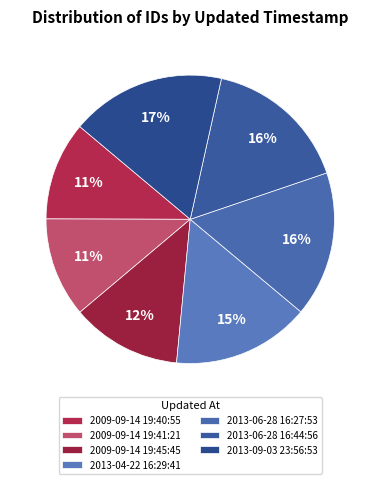

Is there a majority slice in this chart?

No